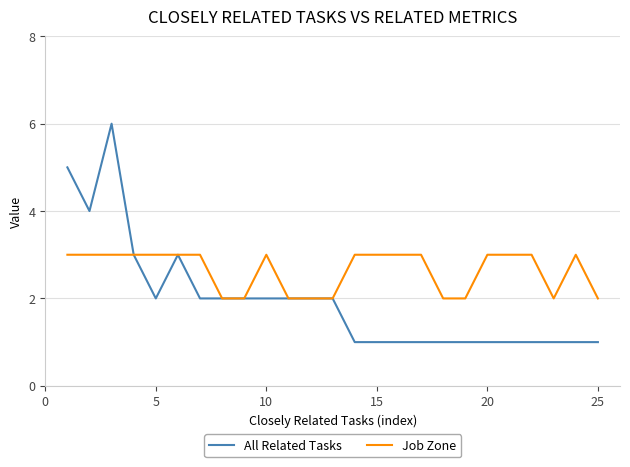

Rank the series by their average value, from lowest to highest.

All Related Tasks, Job Zone